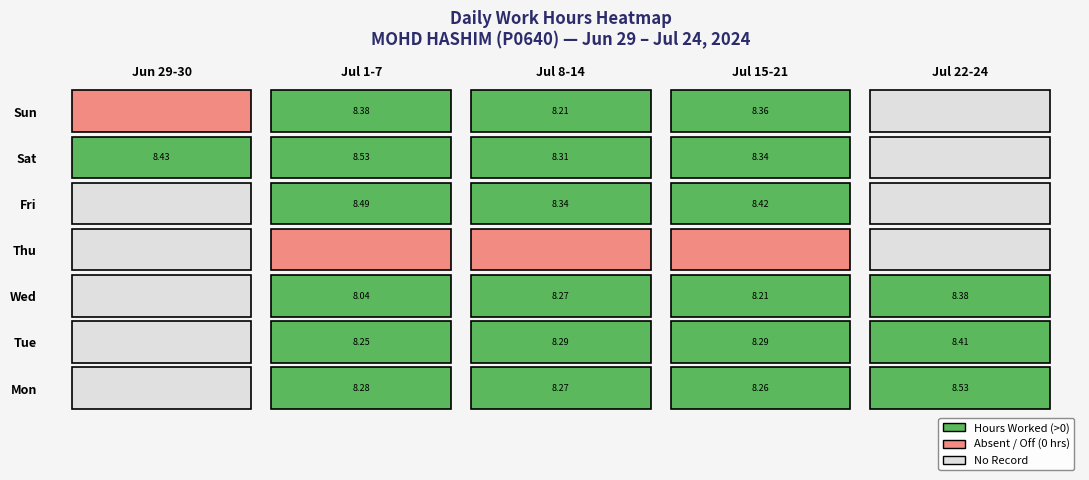

How many values in 10 are above zero?

1